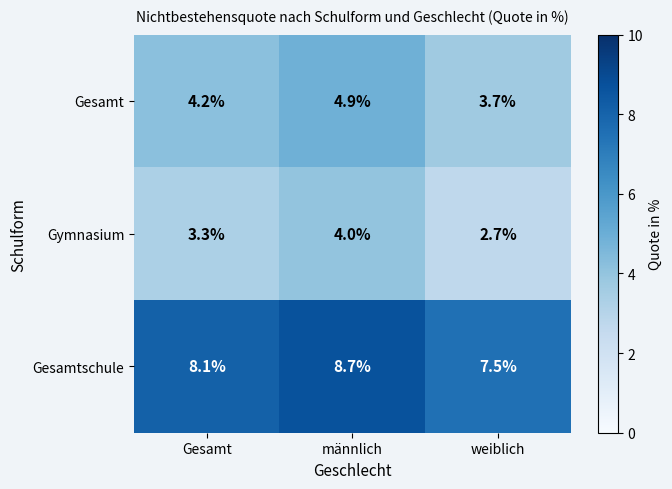

Which series has the largest range (max minus min)?

Gymnasium